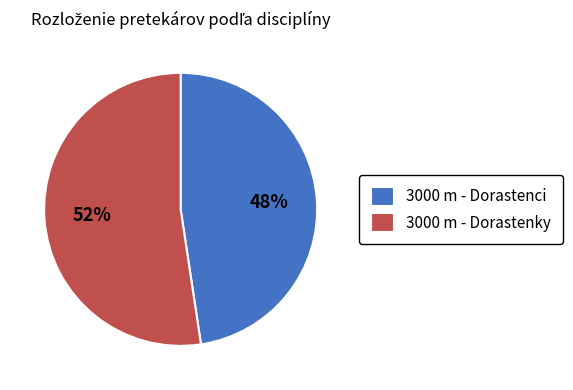

What is the majority slice?

3000 m - Dorastenky